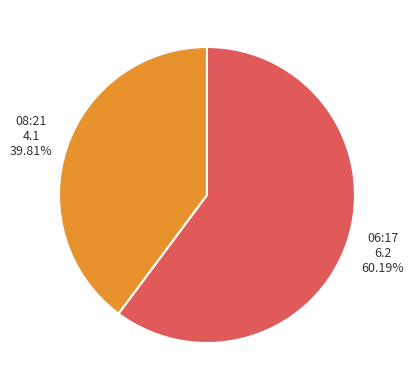

Which category has the biggest portion of the pie?

06:17